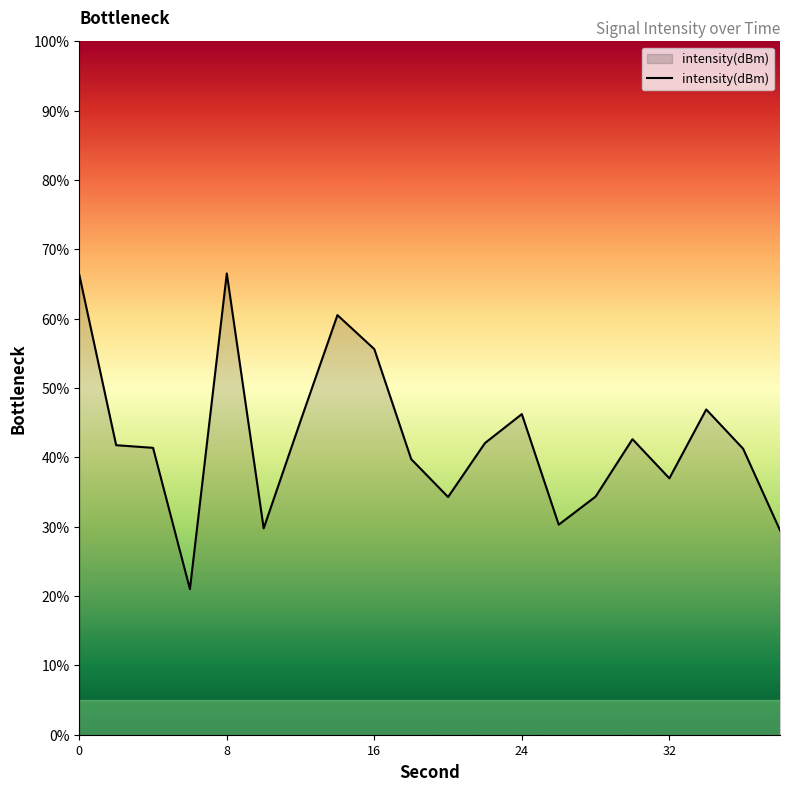

What is the difference between the maximum and minimum values?

45.5